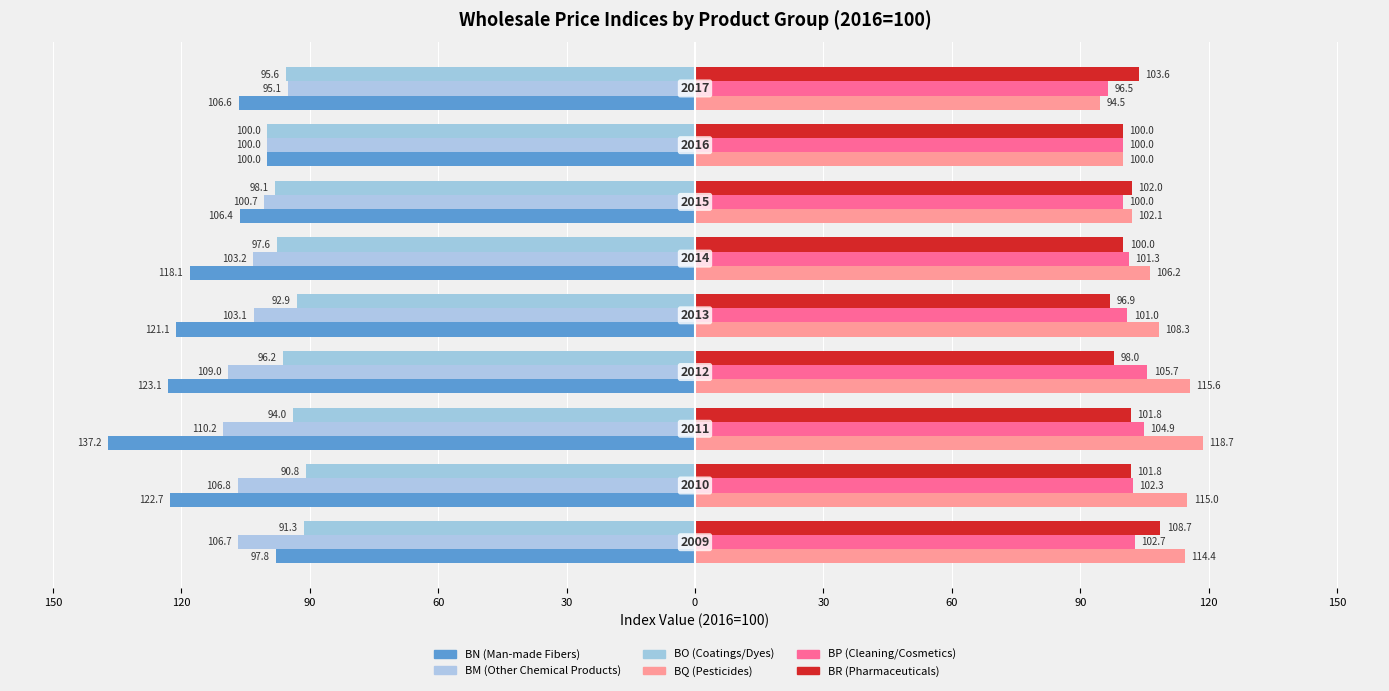

Are the bars grouped side by side (vs. stacked)?

Yes